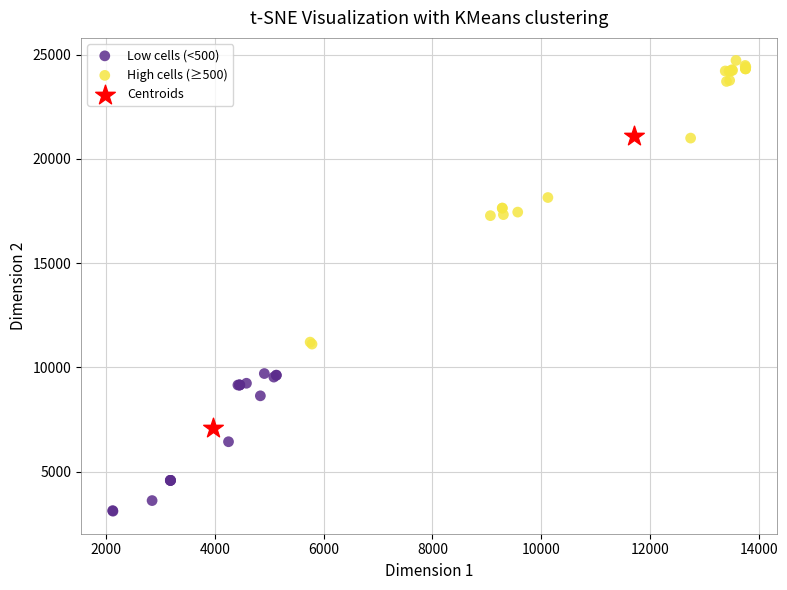

What are all the series names shown in the legend?

Low cells (<500), High cells (≥500), Centroids